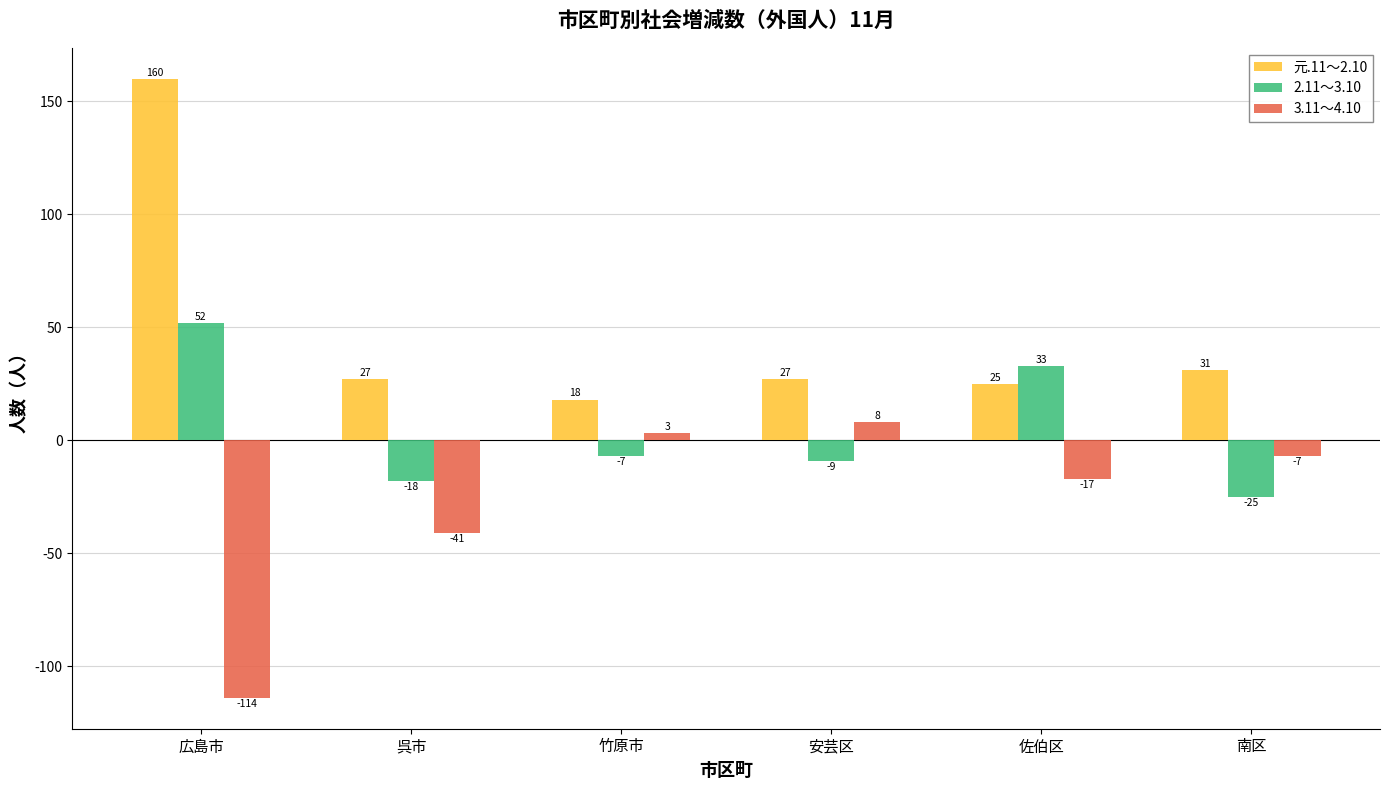

How many distinct data groups are displayed?

3